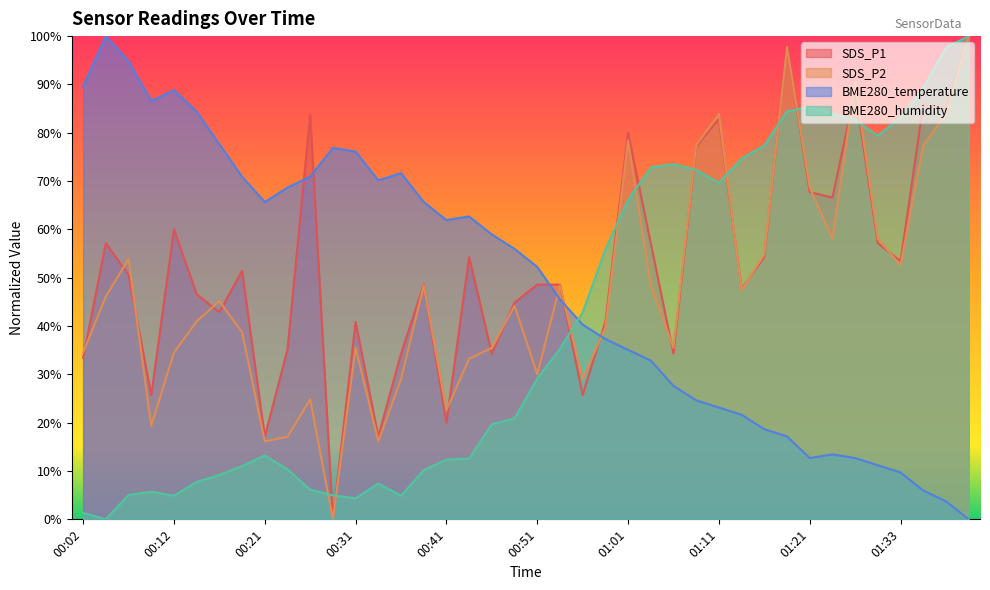

Reading left to right, list all the values displayed in this chart.

SDS_P1: 00:02=33.4	00:04=57.1	00:07=50.6	00:09=25.7	00:12=60.0	00:14=46.6	00:17=42.9	00:19=51.4	00:21=17.1	00:24=35.1	00:26=83.7	00:29=0.0	00:31=40.9	00:34=17.1	00:36=34.3	00:39=48.6	00:41=20.0	00:44=54.3	00:46=34.3	00:49=44.9	00:51=48.6	00:54=48.6	00:56=25.7	00:58=40.9	01:01=80.0	01:03=57.1	01:06=34.3	01:08=77.1	01:11=82.9	01:14=47.7	01:16=54.3	01:19=98.0	01:21=67.7	01:24=66.6	01:27=88.6	01:30=57.1	01:33=53.4	01:36=85.7	01:38=84.9	01:41=100.0
SDS_P2: 00:02=34.5	00:04=46.1	00:07=53.9	00:09=19.4	00:12=34.5	00:14=41.0	00:17=45.2	00:19=38.7	00:21=16.1	00:24=17.1	00:26=24.8	00:29=0.0	00:31=35.5	00:34=16.1	00:36=29.0	00:39=48.4	00:41=22.6	00:44=33.2	00:46=35.5	00:49=44.2	00:51=30.0	00:54=48.4	00:56=29.0	00:58=39.7	01:01=78.4	01:03=48.4	01:06=35.5	01:08=77.4	01:11=83.9	01:14=47.4	01:16=54.8	01:19=97.7	01:21=68.7	01:24=58.1	01:27=90.3	01:30=58.1	01:33=52.6	01:36=77.4	01:38=83.9	01:41=100.0
BME280_temperature: 00:02=89.6	00:04=100.0	00:07=94.8	00:09=86.6	00:12=88.8	00:14=84.3	00:17=77.6	00:19=70.9	00:21=65.7	00:24=68.7	00:26=70.9	00:29=76.9	00:31=76.1	00:34=70.1	00:36=71.6	00:39=65.7	00:41=61.9	00:44=62.7	00:46=59.0	00:49=56.0	00:51=52.2	00:54=45.5	00:56=40.3	00:58=37.3	01:01=35.1	01:03=32.8	01:06=27.6	01:08=24.6	01:11=23.1	01:14=21.6	01:16=18.7	01:19=17.2	01:21=12.7	01:24=13.4	01:27=12.7	01:30=11.2	01:33=9.7	01:36=6.0	01:38=3.7	01:41=0.0
BME280_humidity: 00:02=1.3	00:04=0.0	00:07=5.1	00:09=5.7	00:12=4.9	00:14=7.7	00:17=9.2	00:19=11.0	00:21=13.2	00:24=10.4	00:26=6.1	00:29=5.0	00:31=4.4	00:34=7.4	00:36=4.9	00:39=10.2	00:41=12.4	00:44=12.5	00:46=19.7	00:49=20.9	00:51=29.1	00:54=35.3	00:56=42.8	00:58=55.8	01:01=66.1	01:03=72.8	01:06=73.5	01:08=72.3	01:11=69.6	01:14=74.7	01:16=77.4	01:19=84.4	01:21=85.4	01:24=84.0	01:27=82.7	01:30=79.4	01:33=83.2	01:36=89.2	01:38=97.6	01:41=100.0